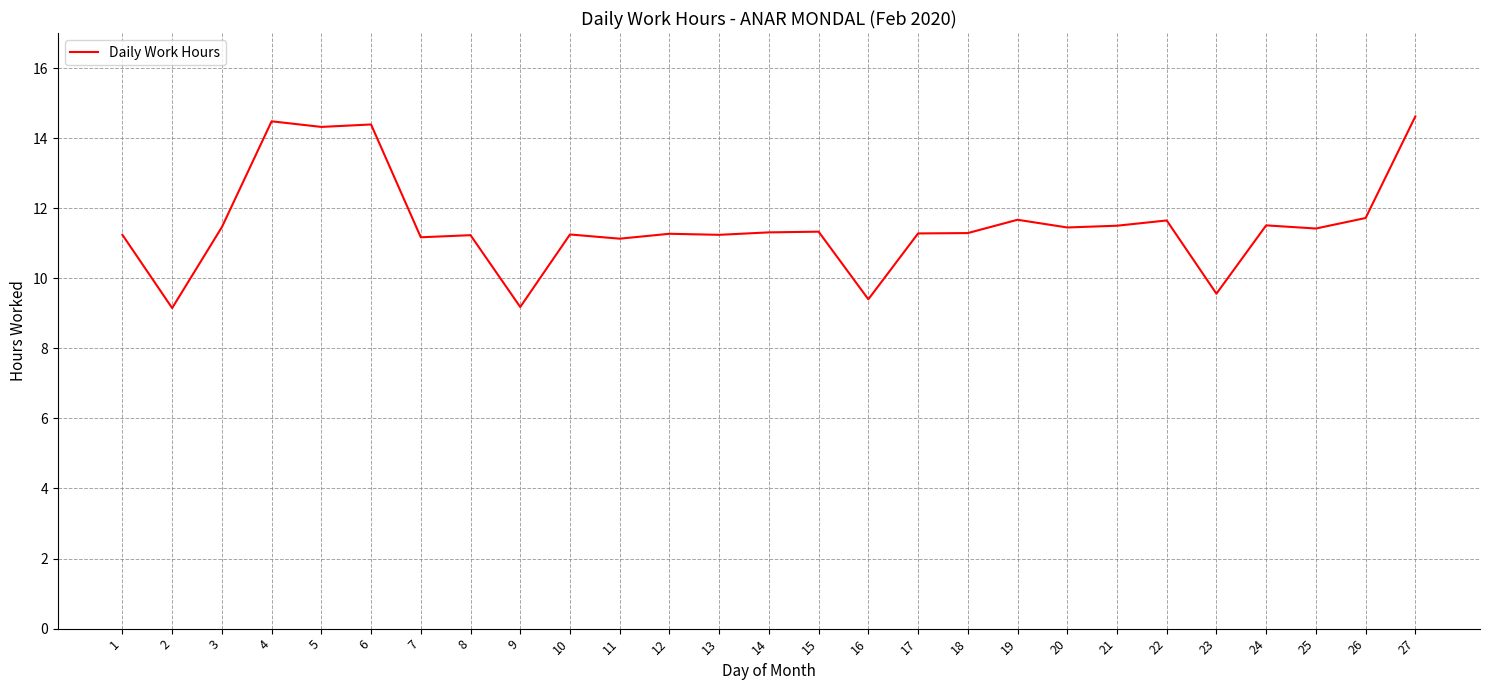

Which has a higher value, 4 or 2?

4